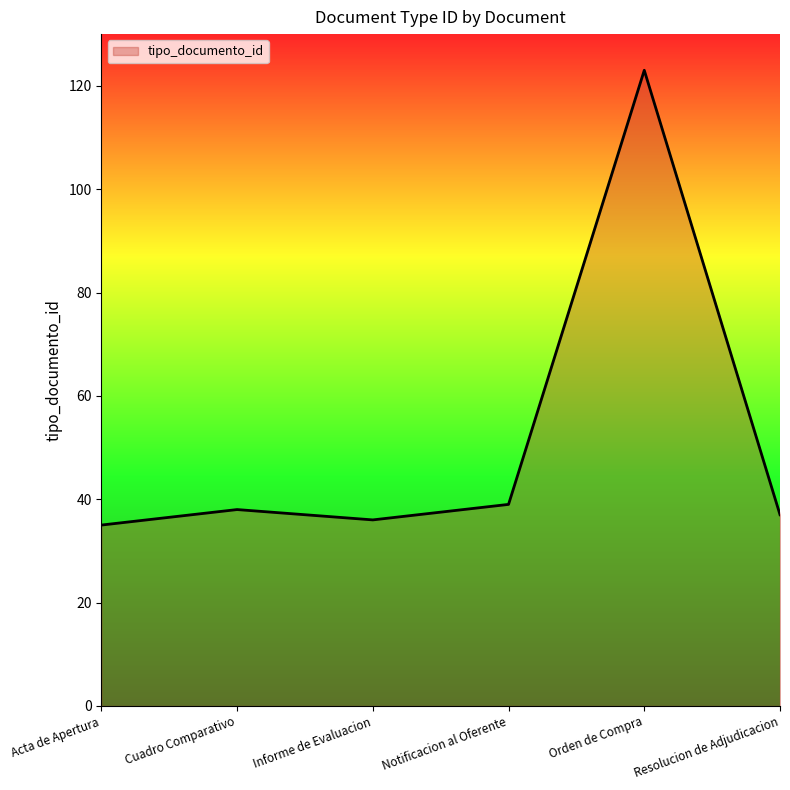

How many series are shown in this chart?

1